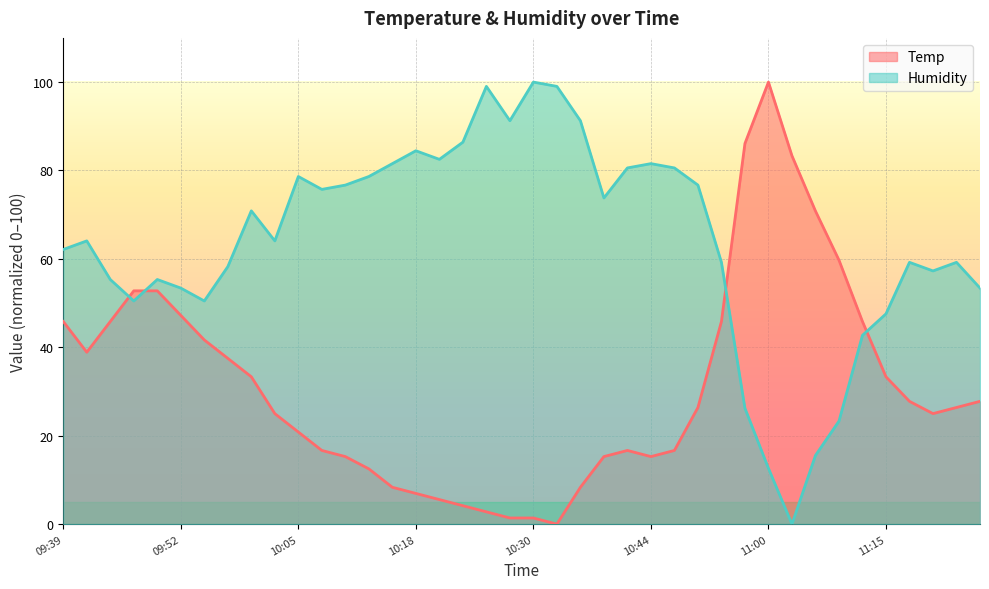

At which label does Humidity reach its peak?

10:30